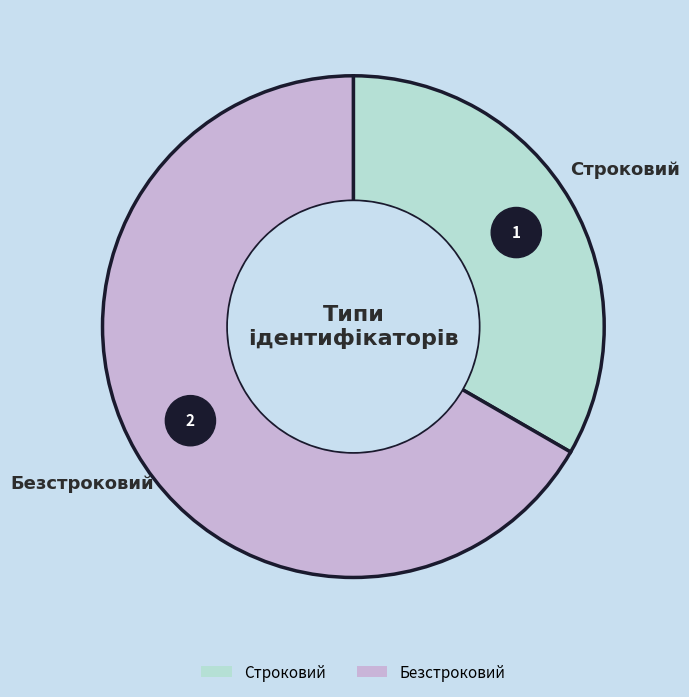

Rank the categories by value from highest to lowest.

Безстроковий, Строковий